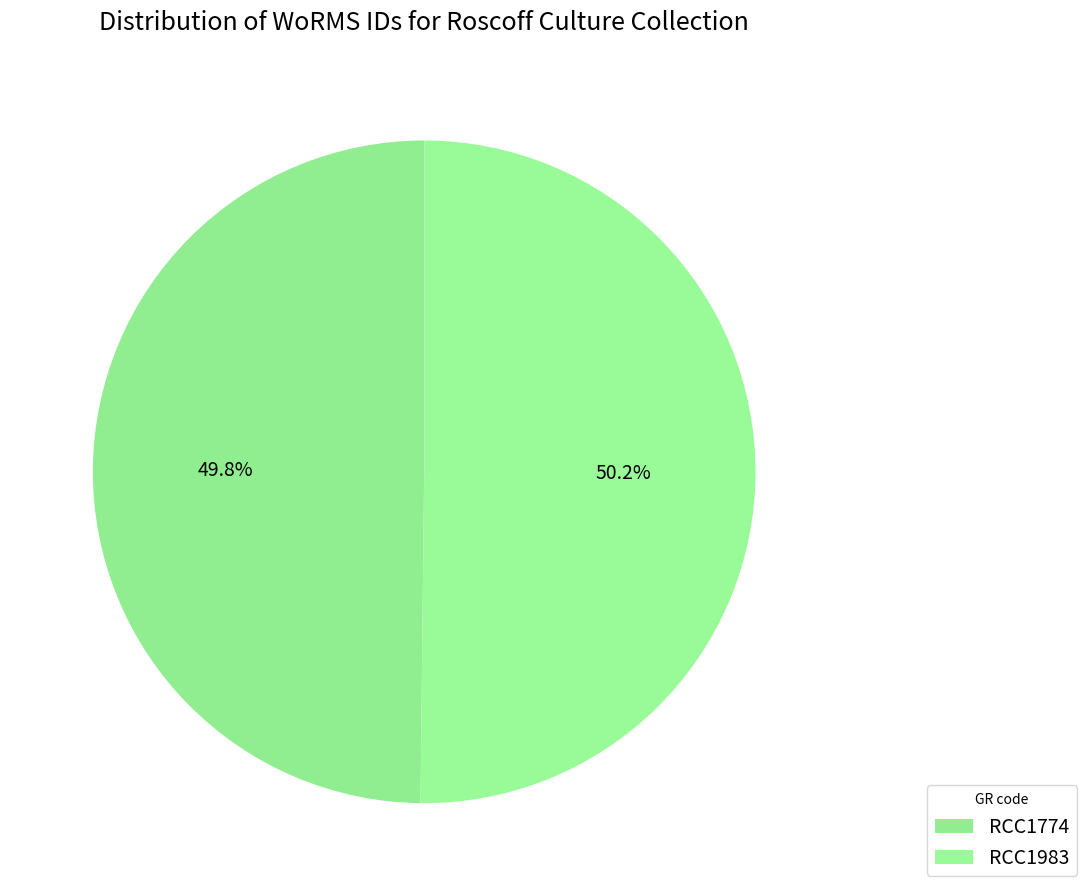

Is it true that RCC1774 is 50% of the pie?

True